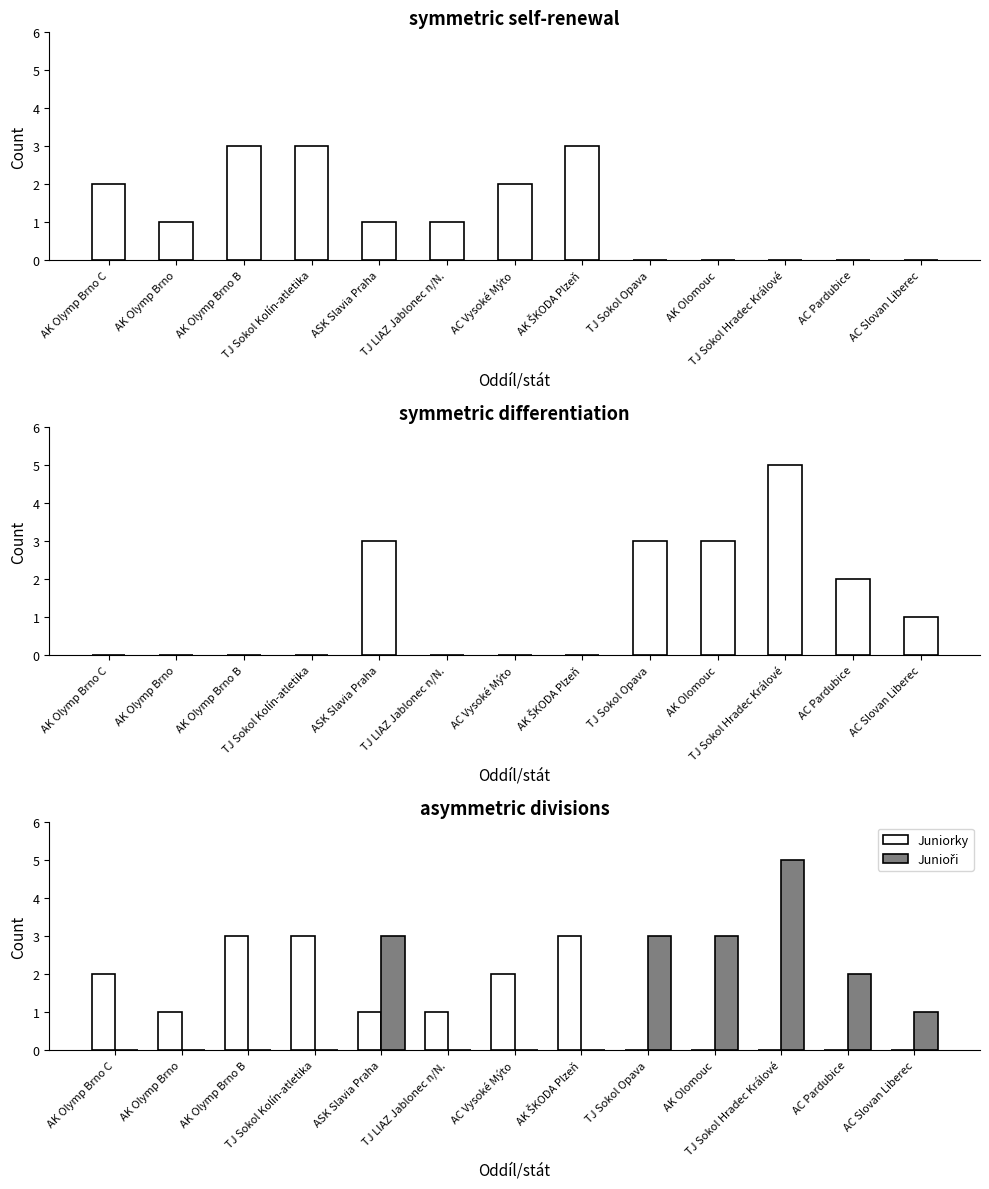

Rank the series by their maximum value, from highest to lowest.

Junioři, Juniorky